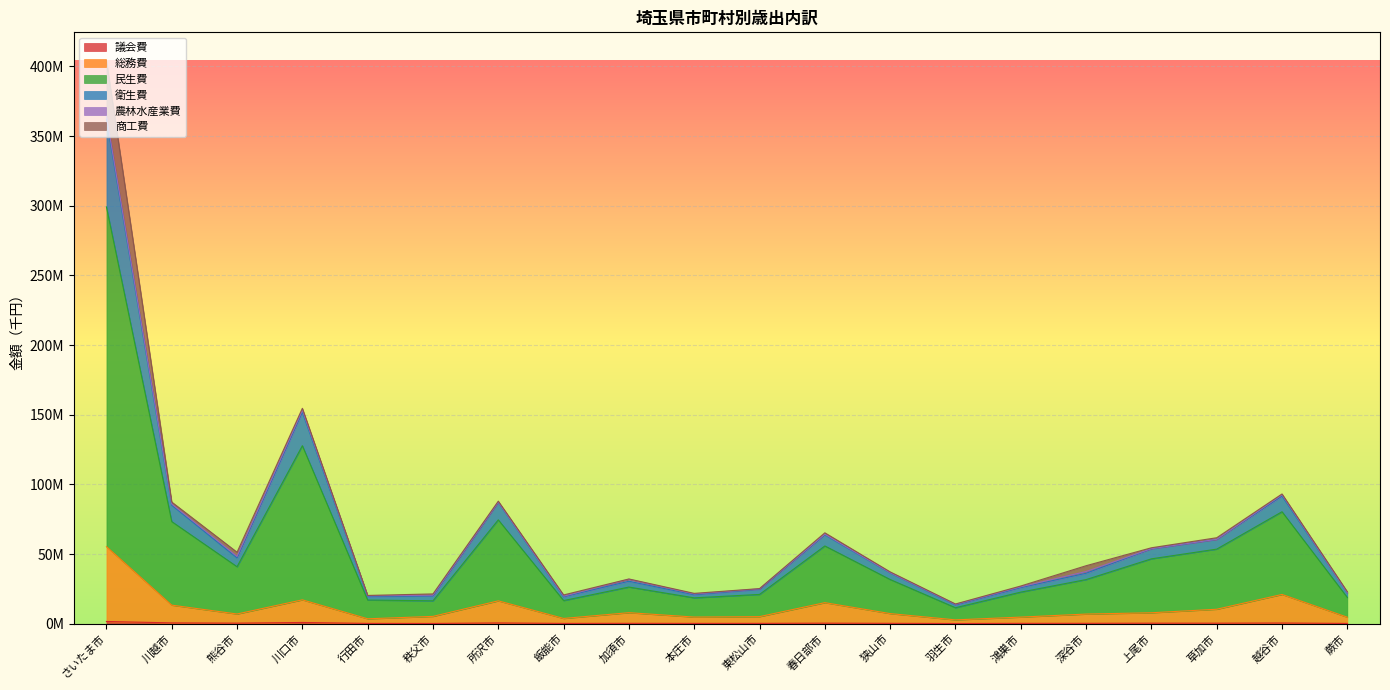

Does the chart display data point markers on the line(s)?

No